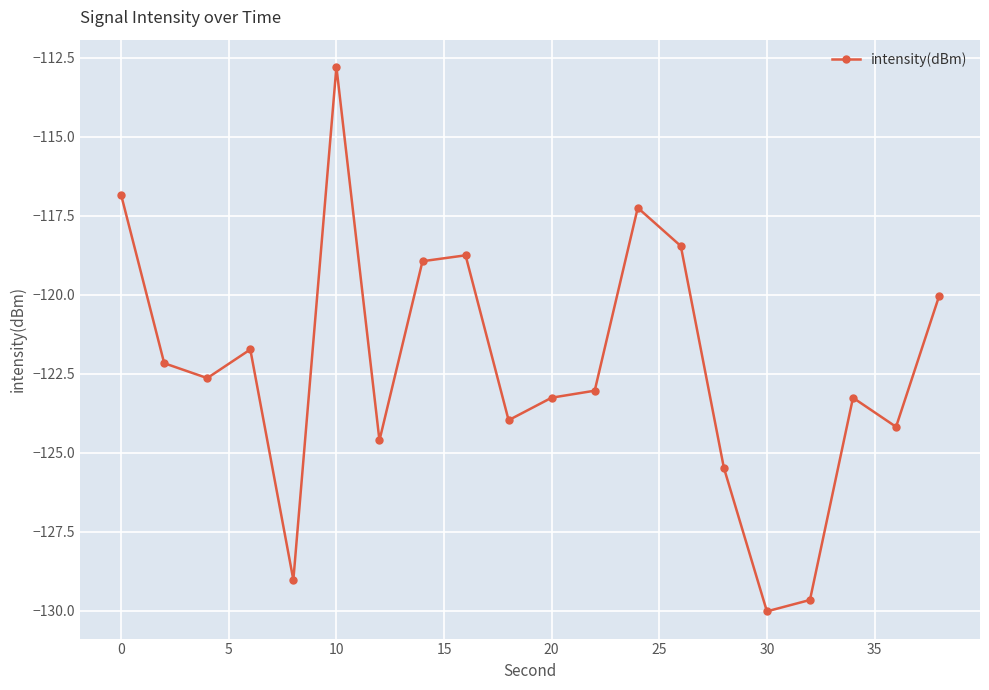

How many points are higher than both their immediate neighbors (excluding endpoints)?

5